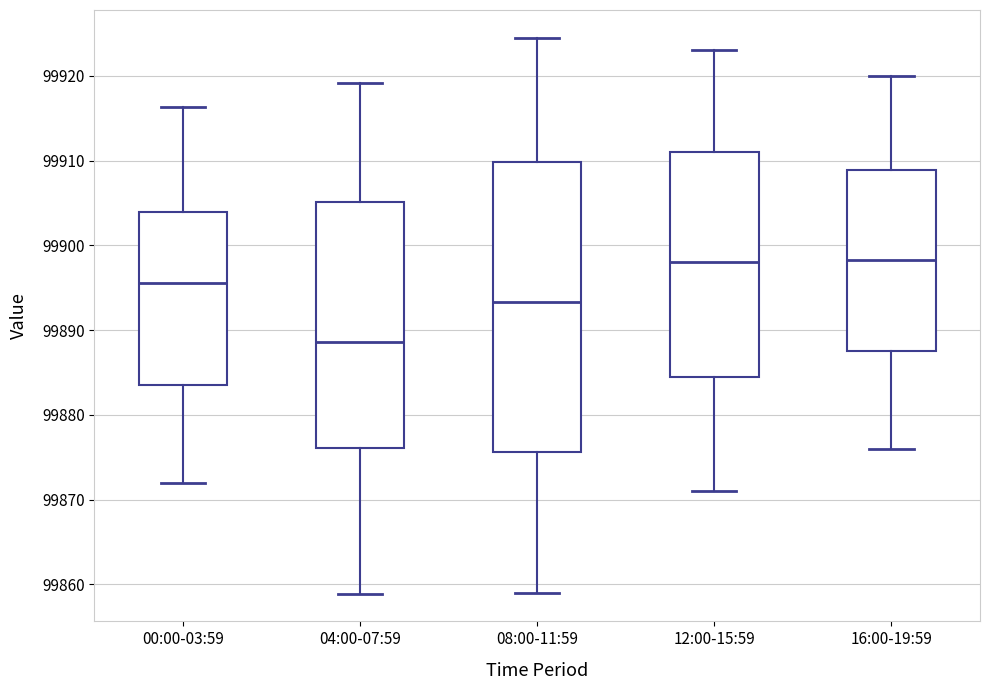

Reading left to right, read every box against the y-axis: the position of its median line, the range the box covers, and the ends of its whiskers. The values are not printed on the chart, so give them approximately, as read against the axis.

00:00-03:59: median 99896, box 99884 to 99904, whiskers 99872 to 99916
04:00-07:59: median 99889, box 99876 to 99905, whiskers 99859 to 99919
08:00-11:59: median 99893, box 99876 to 99910, whiskers 99859 to 99925
12:00-15:59: median 99898, box 99885 to 99911, whiskers 99871 to 99923
16:00-19:59: median 99898, box 99888 to 99909, whiskers 99876 to 99920